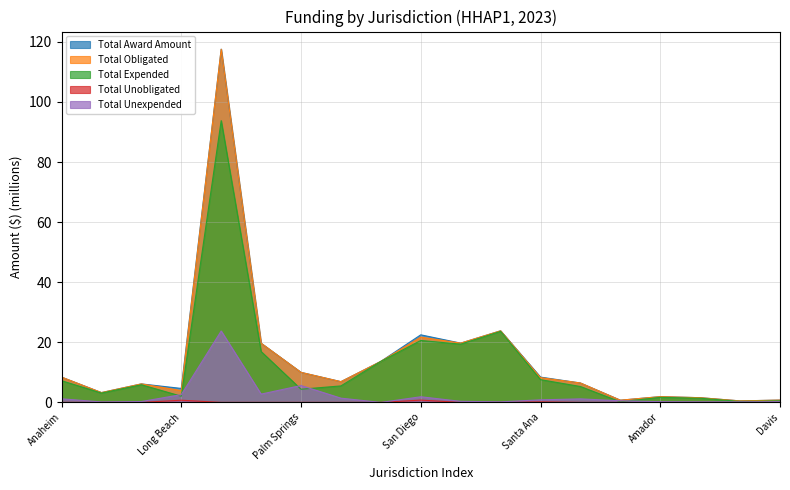

Does the chart display data point markers on the line(s)?

No